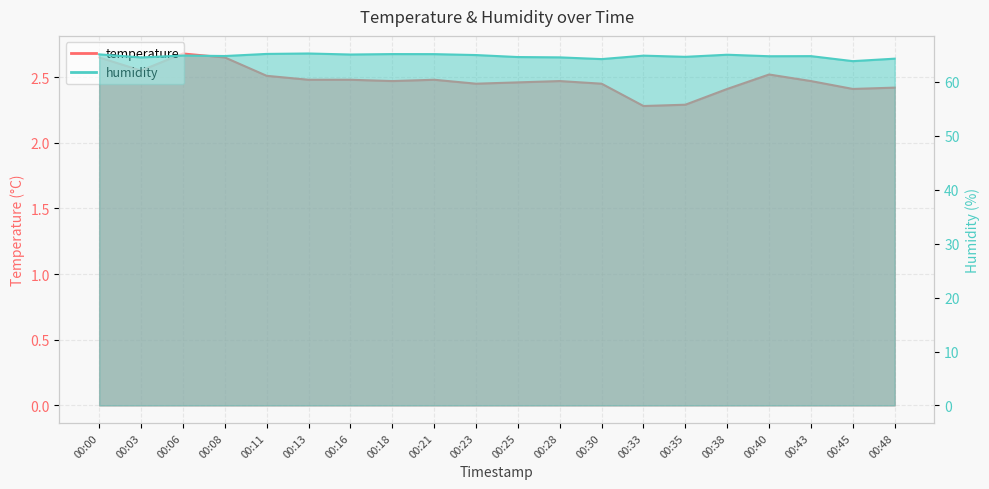

The value of humidity at 00:43 is 44.5. True or false?

False